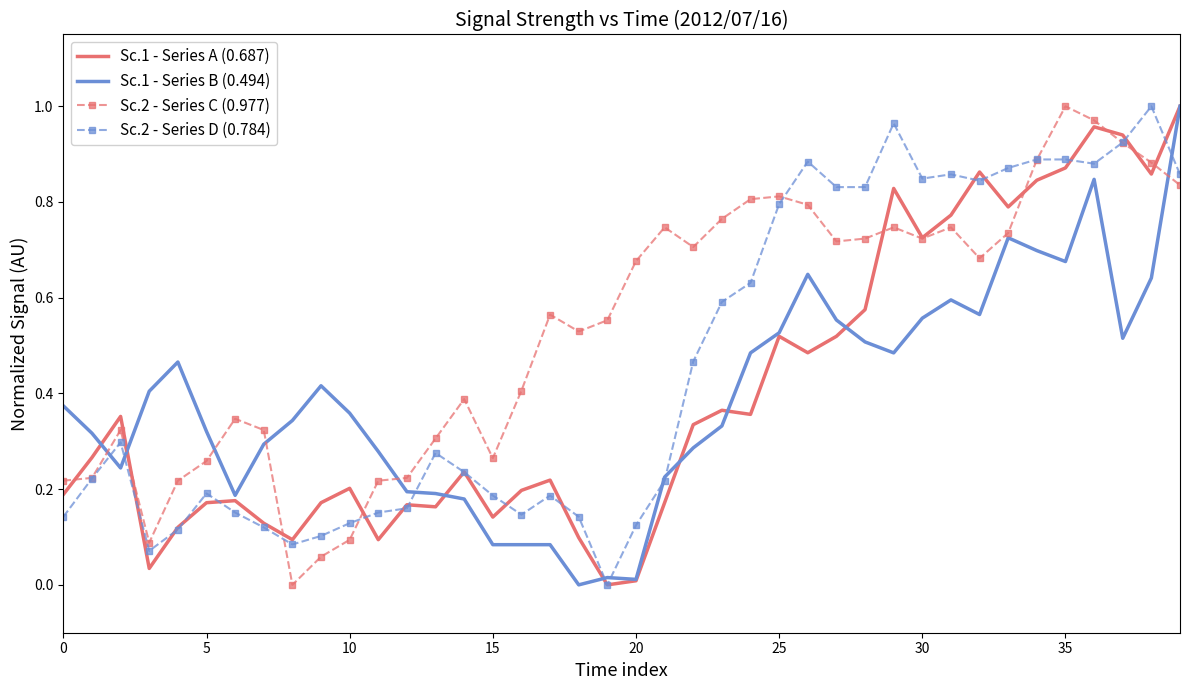

Which series has the largest total across all categories?

Sc.2 - Series C (0.977)